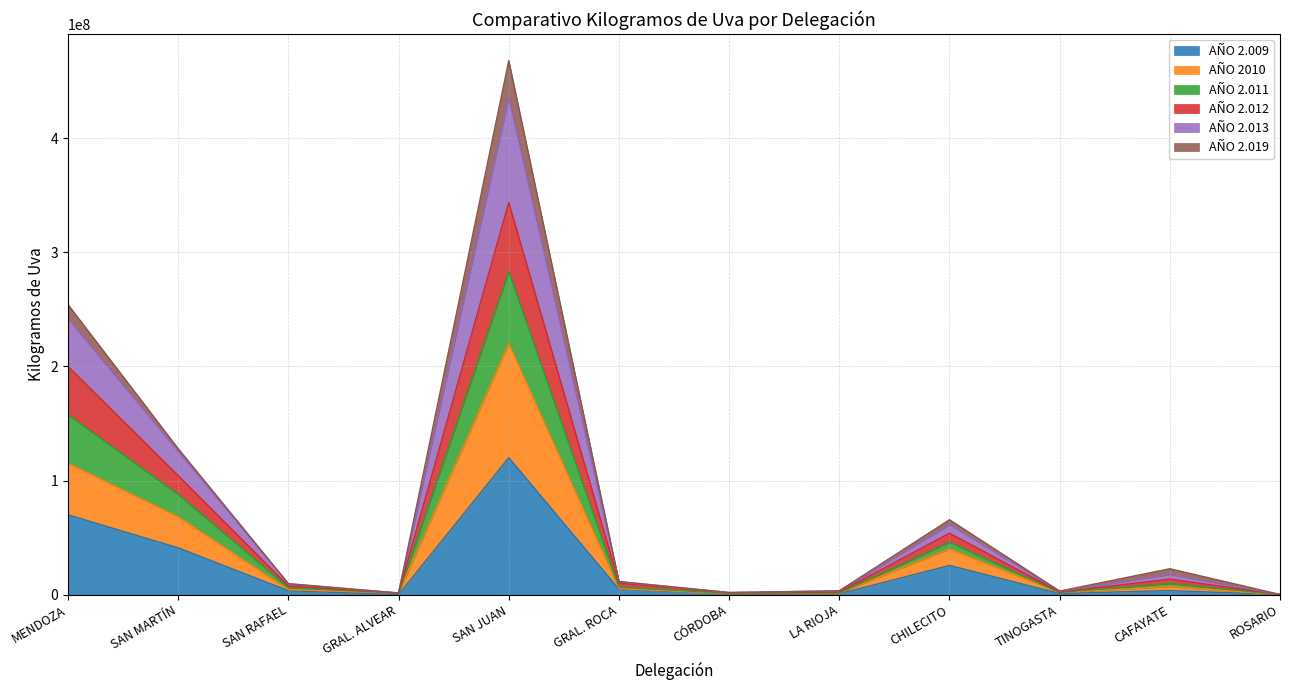

How many lines are shown in the chart?

6